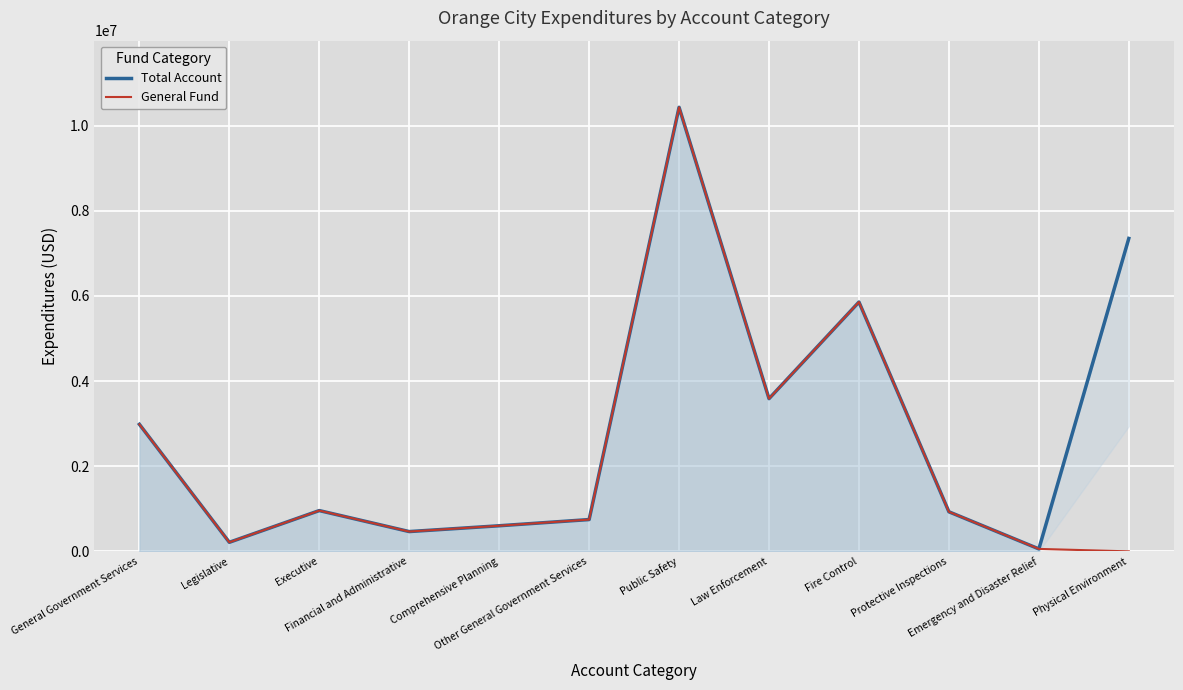

Which series has the widest spread of values?

General Fund